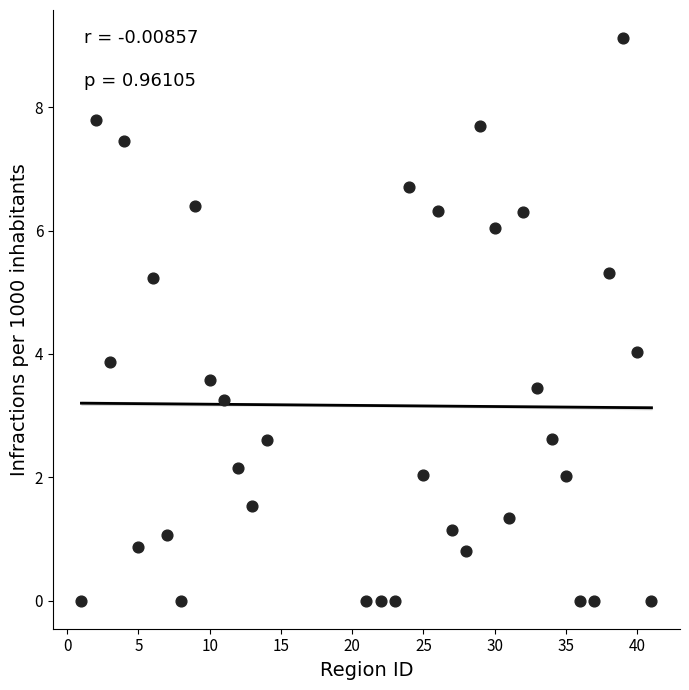

What is the range of Y values (max minus min)?

9.1